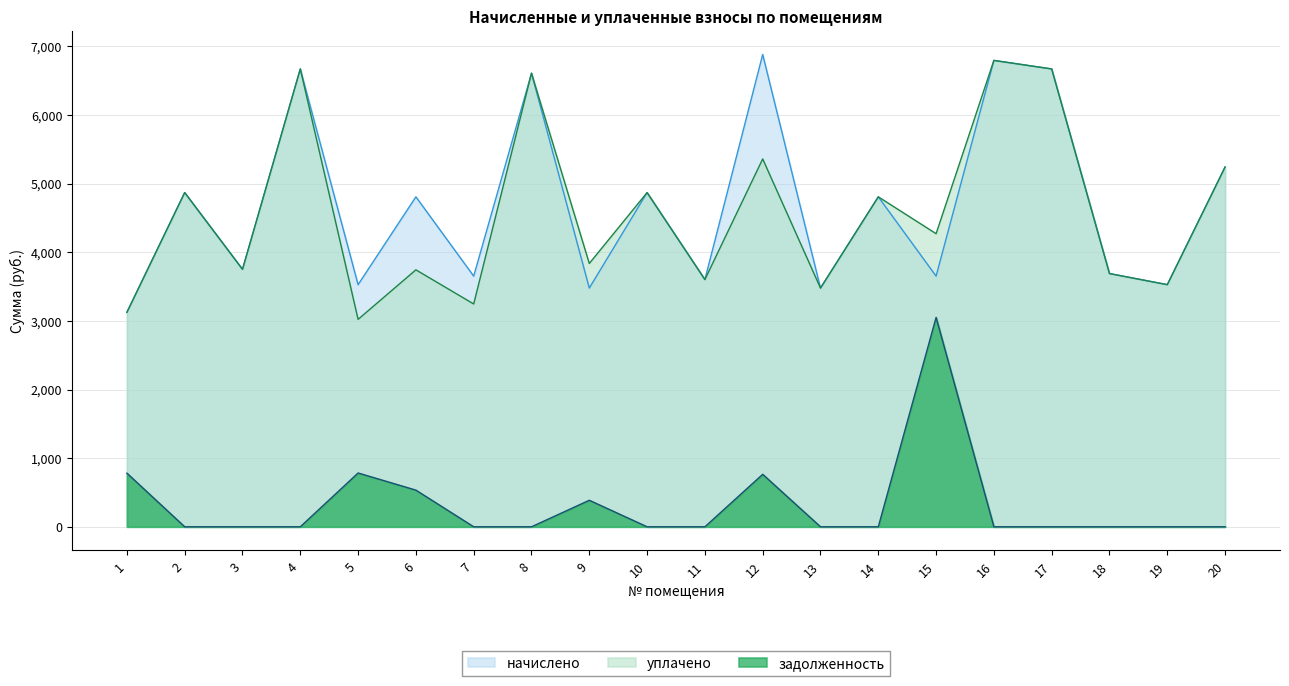

True or false: начислено and задолженность cross at least once.

False